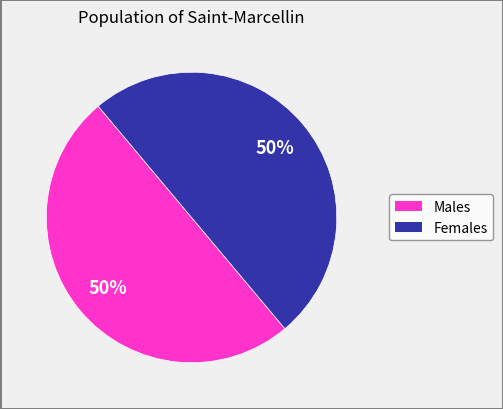

To the nearest percent, what is the average slice percentage?

50%